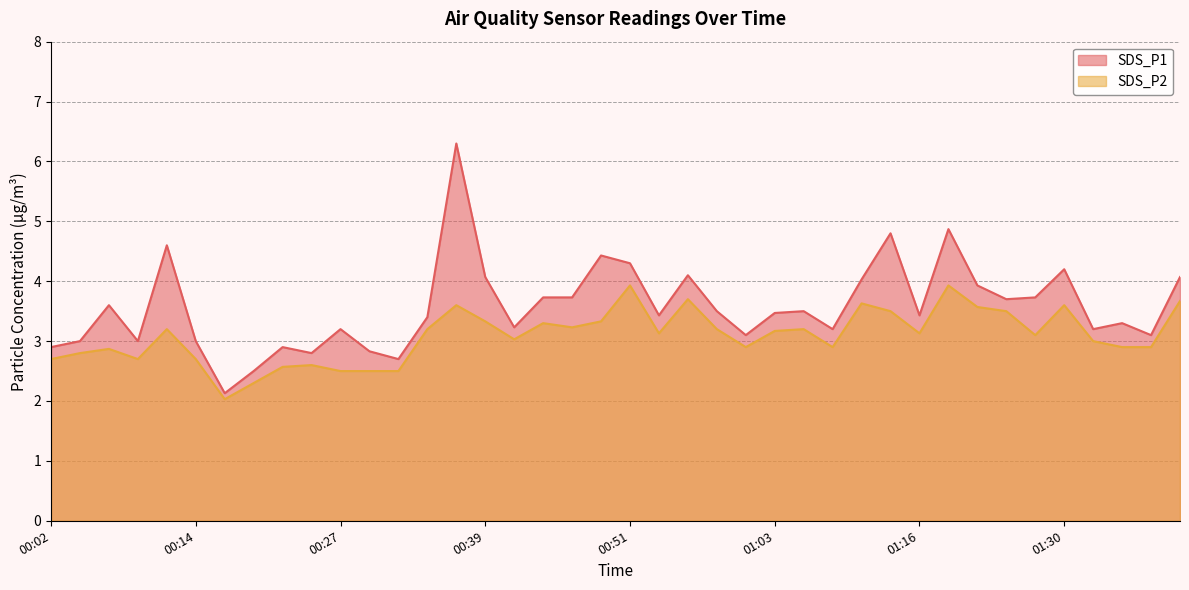

True or false: SDS_P2 and SDS_P1 cross at least once.

False